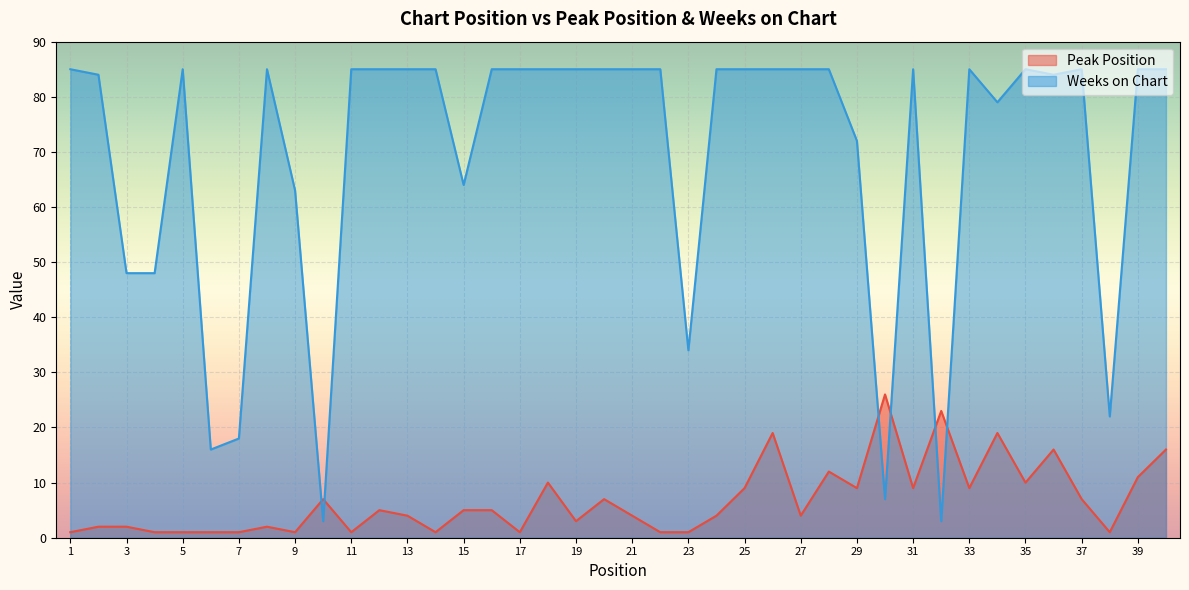

How many data points in Peak Position are above 5?

17